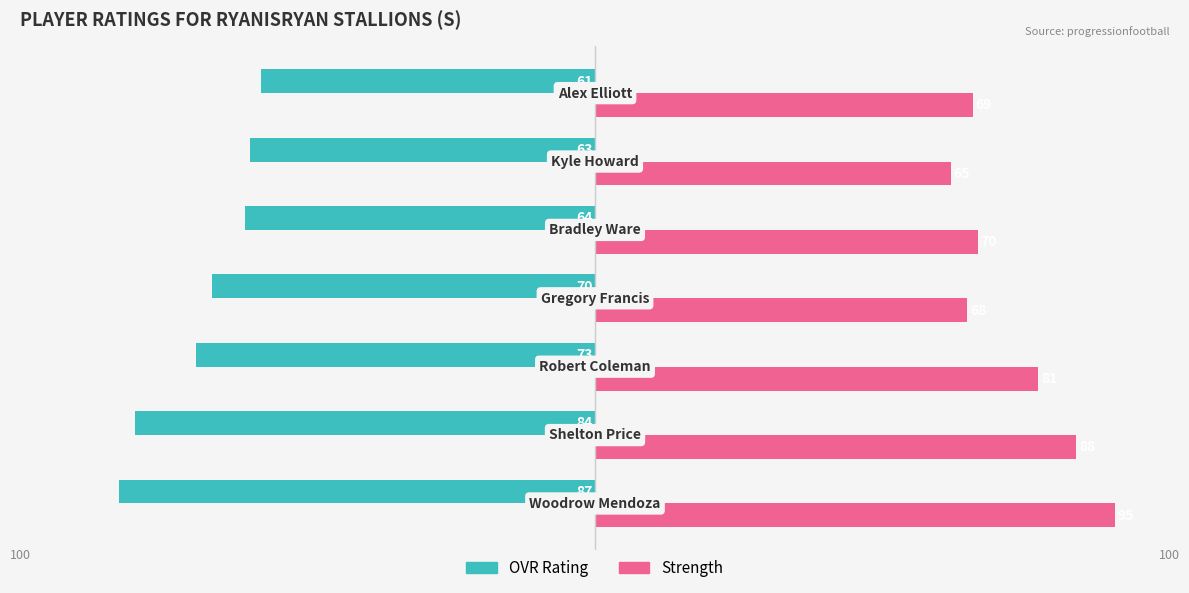

Rank the series by their maximum value, from lowest to highest.

OVR Rating, Strength